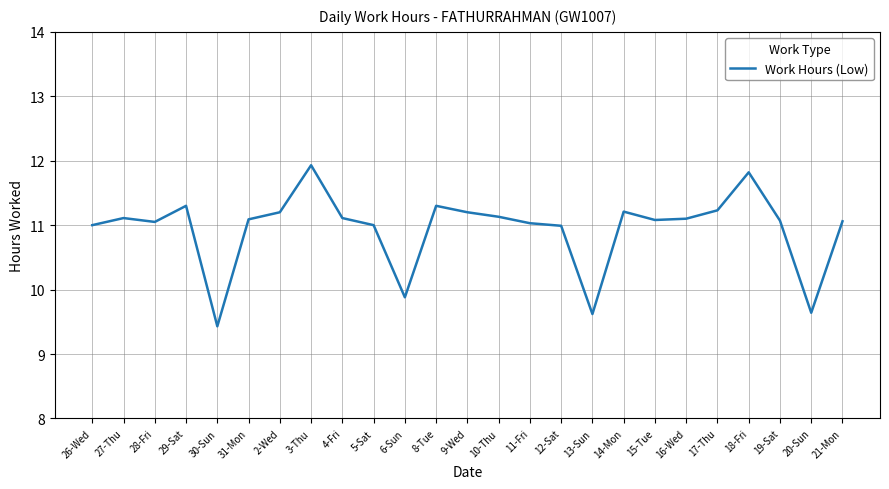

At which label is the value closest to 10?

6-Sun